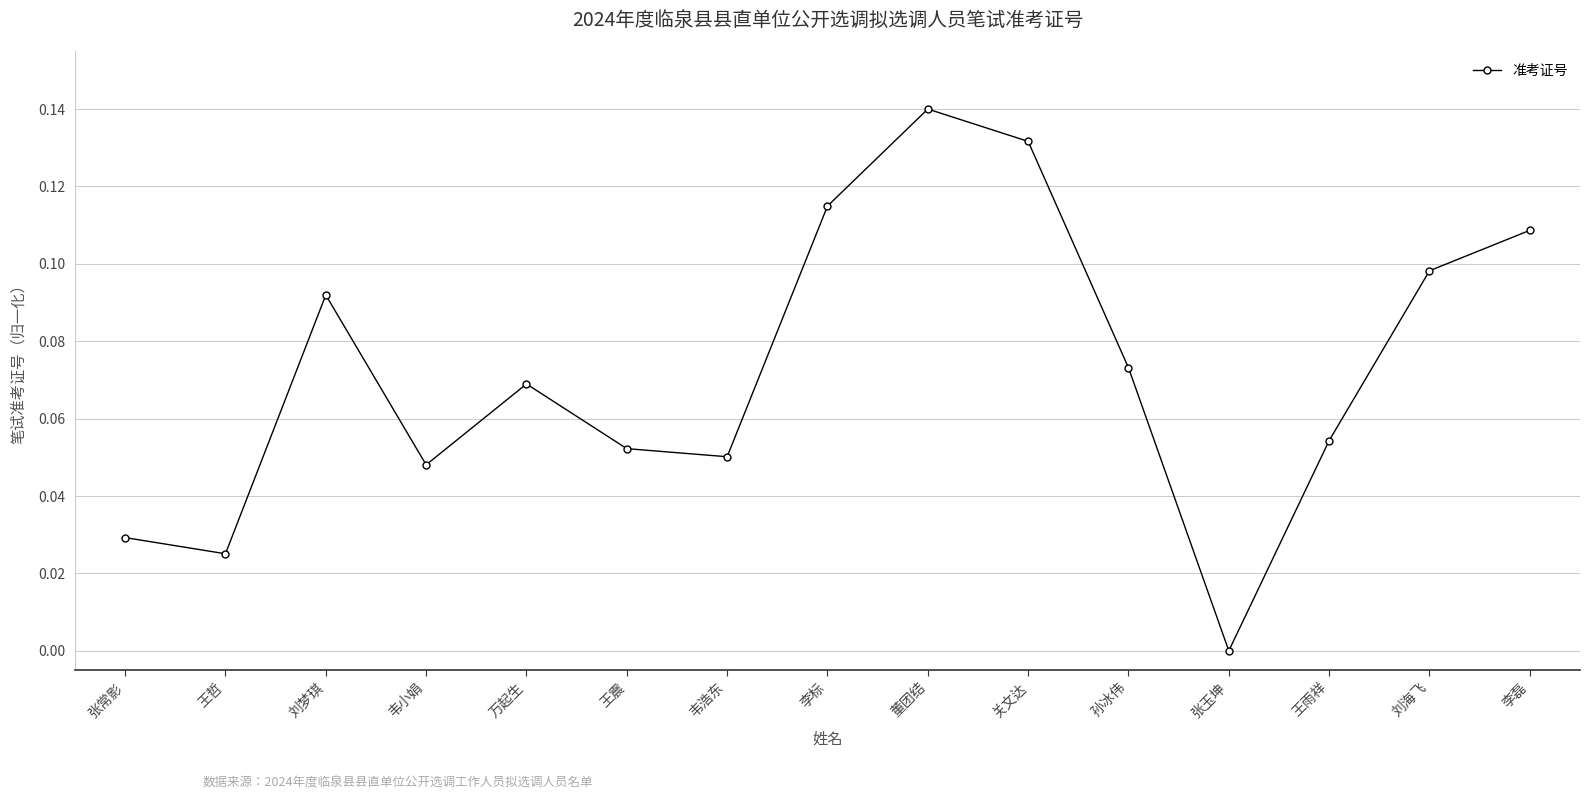

What position from the left is 李标?

8